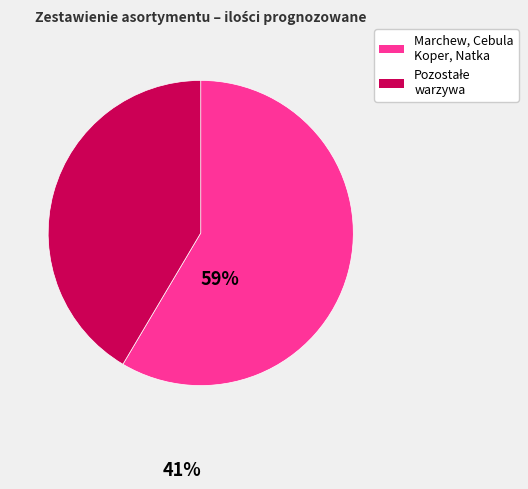

Is there any slice that represents more than half of the pie?

Yes